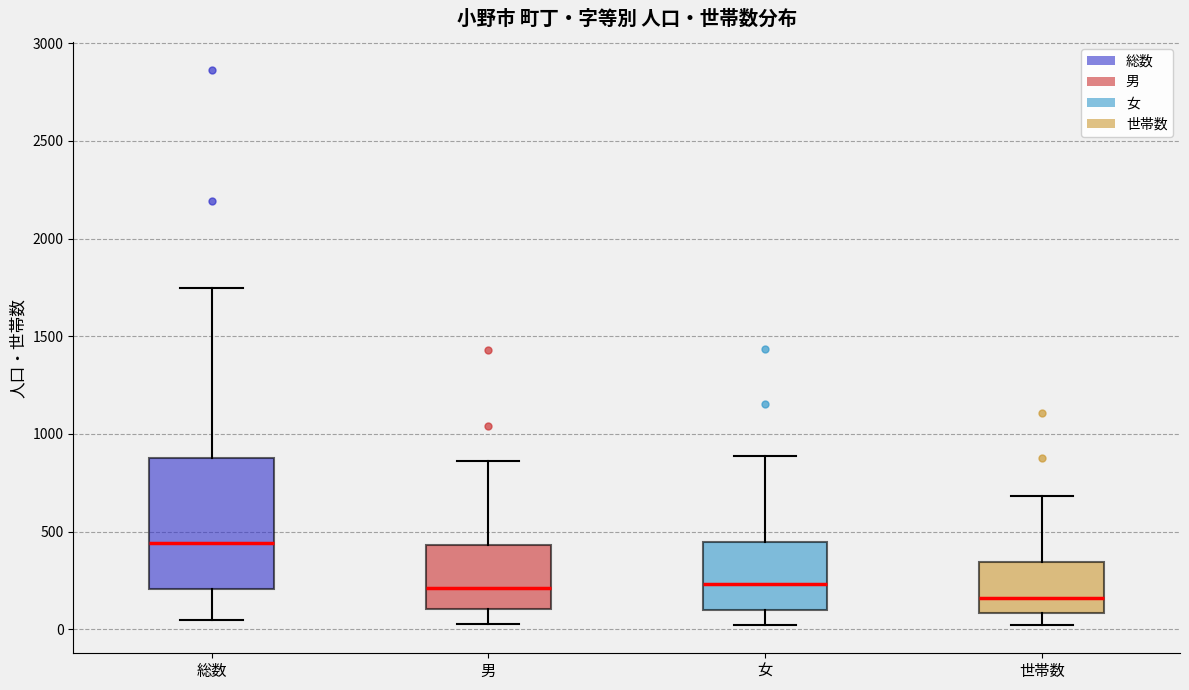

Which box has the lowest median line?

世帯数